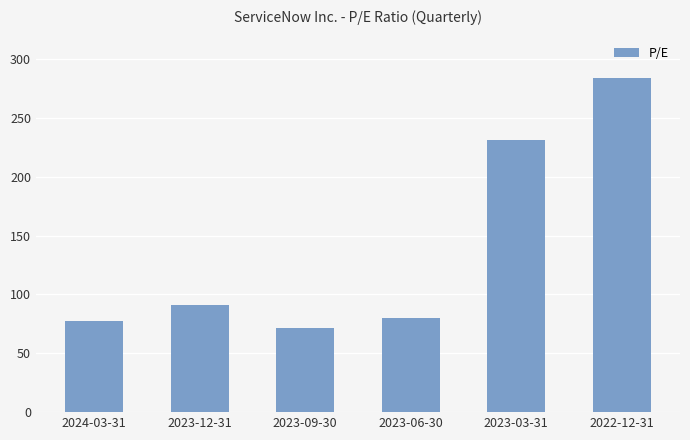

At which category does the chart reach its peak across all series?

2022-12-31